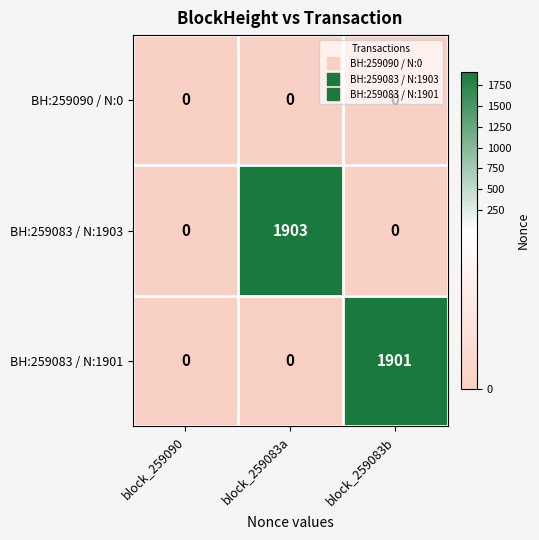

What is the total value across all series at block_259083a?

1903